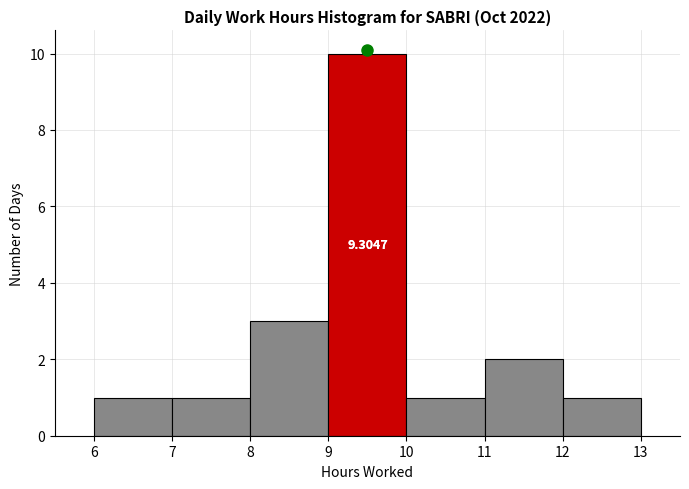

Over which range of the x-axis is the bar tallest?

9 to 10